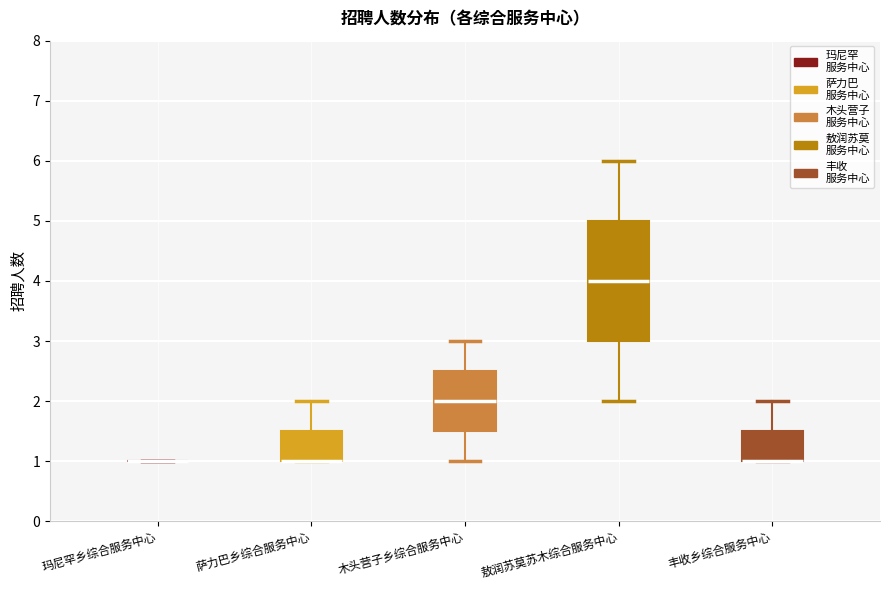

Reading left to right, transcribe this box plot: for each box, give where its median line is, the range the box spans, and where its two whiskers end, as read against the y-axis. The values are not printed on the chart, so give them approximately, as read against the axis.

玛尼罕乡综合服务中心: box collapsed to a line at 1.0, whiskers 1.0 to 1.0
萨力巴乡综合服务中心: median 1.0 (drawn on the box's lower edge), box 1.0 to 1.5, whiskers 1.0 to 2.0
木头营子乡综合服务中心: median 2.0, box 1.5 to 2.5, whiskers 1.0 to 3.0
敖润苏莫苏木综合服务中心: median 4.0, box 3.0 to 5.0, whiskers 2.0 to 6.0
丰收乡综合服务中心: median 1.0 (drawn on the box's lower edge), box 1.0 to 1.5, whiskers 1.0 to 2.0